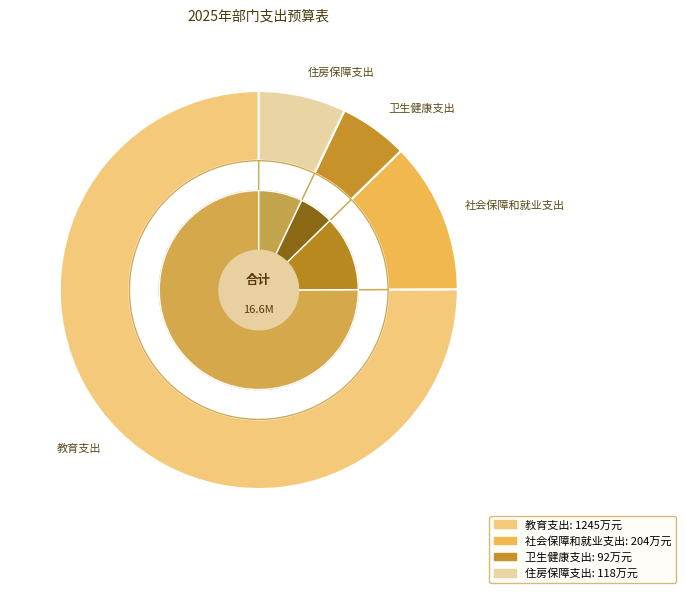

What is the ratio of the value at 卫生健康支出 to the value at 教育支出?

0.1